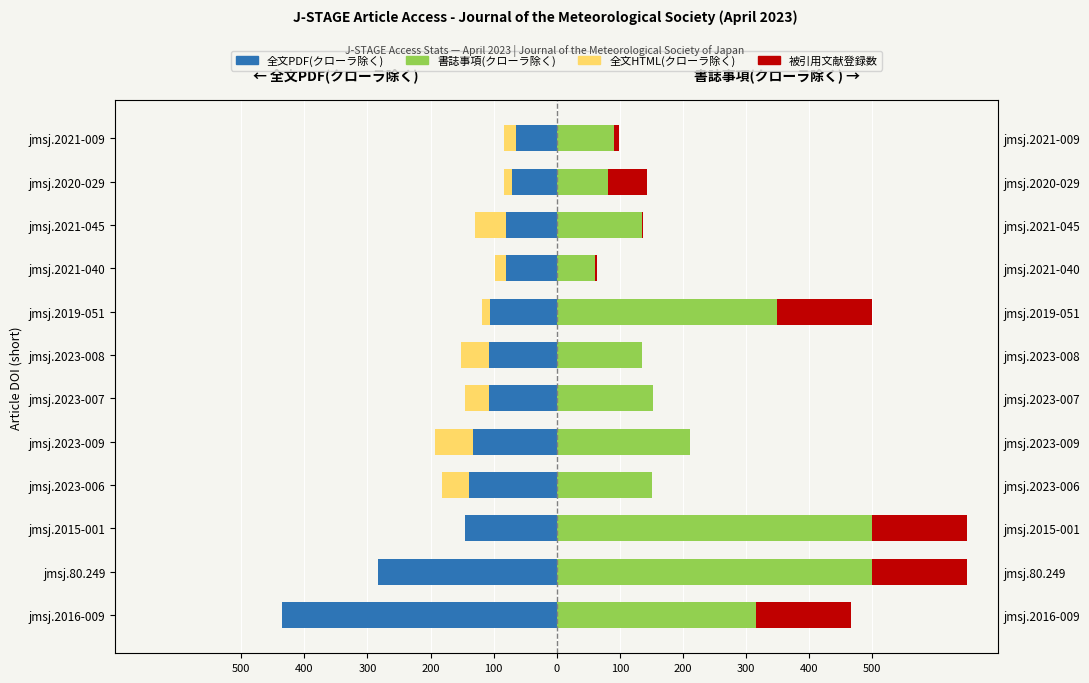

What is the sum of all 全文PDF(クローラ除く) values?

-1753